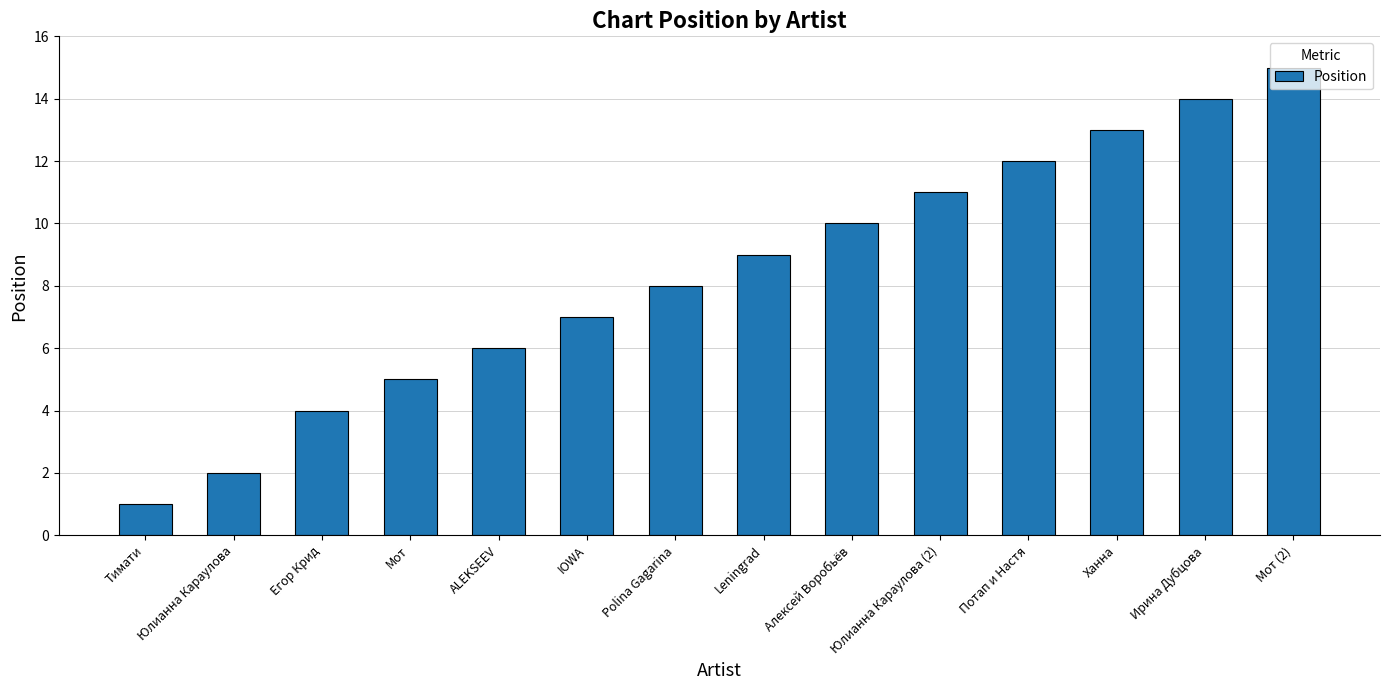

Which label corresponds to the largest value in the chart?

Мот (2)